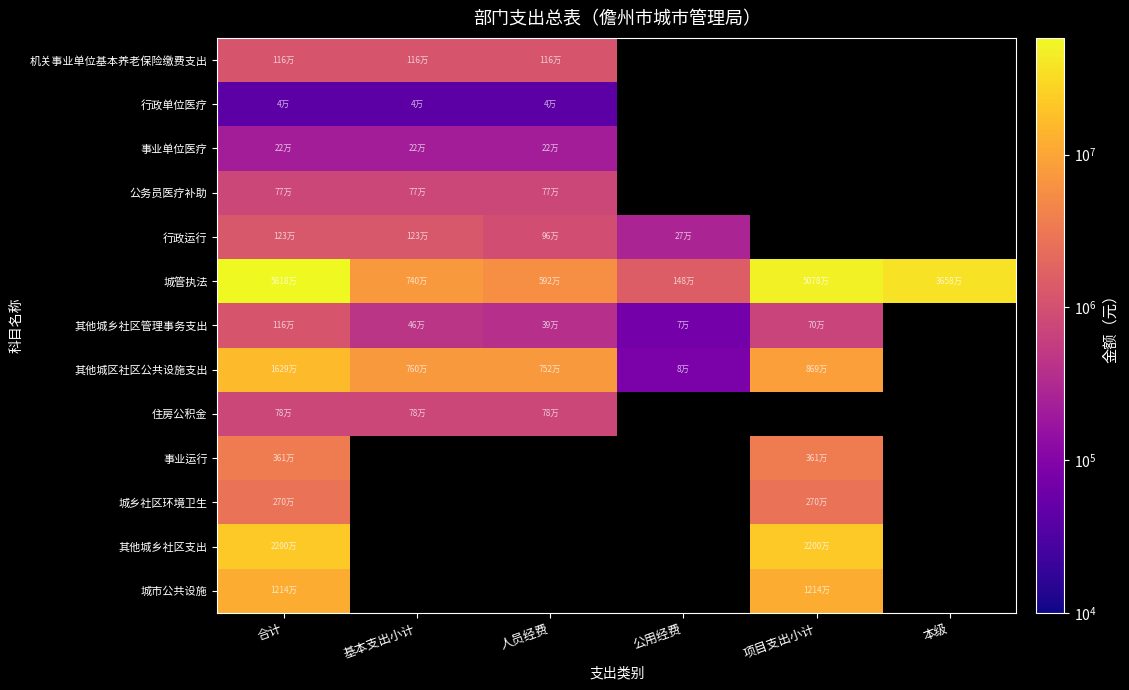

Which category has the lowest value in the 行政运行 series?

公用经费